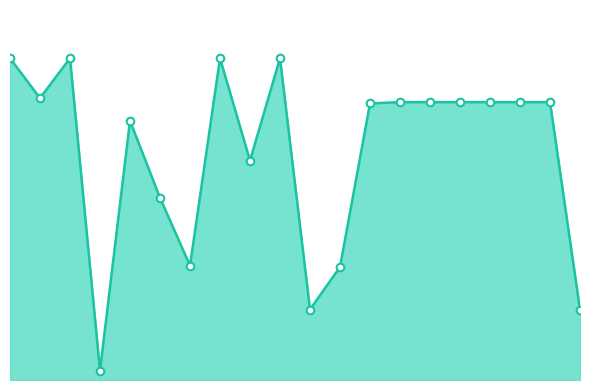

Does the chart have visible grid lines?

No